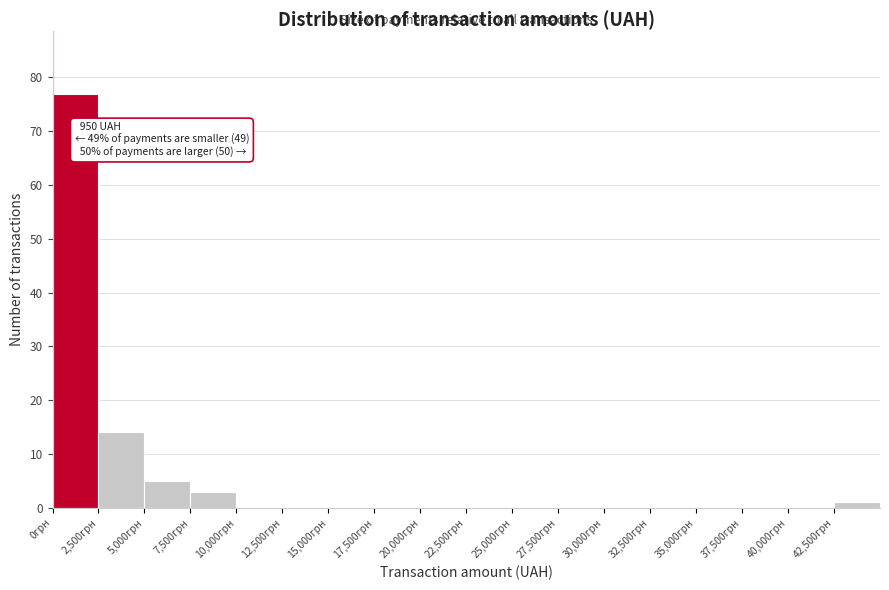

Which range on the x-axis has the tallest bar?

0 to 2500